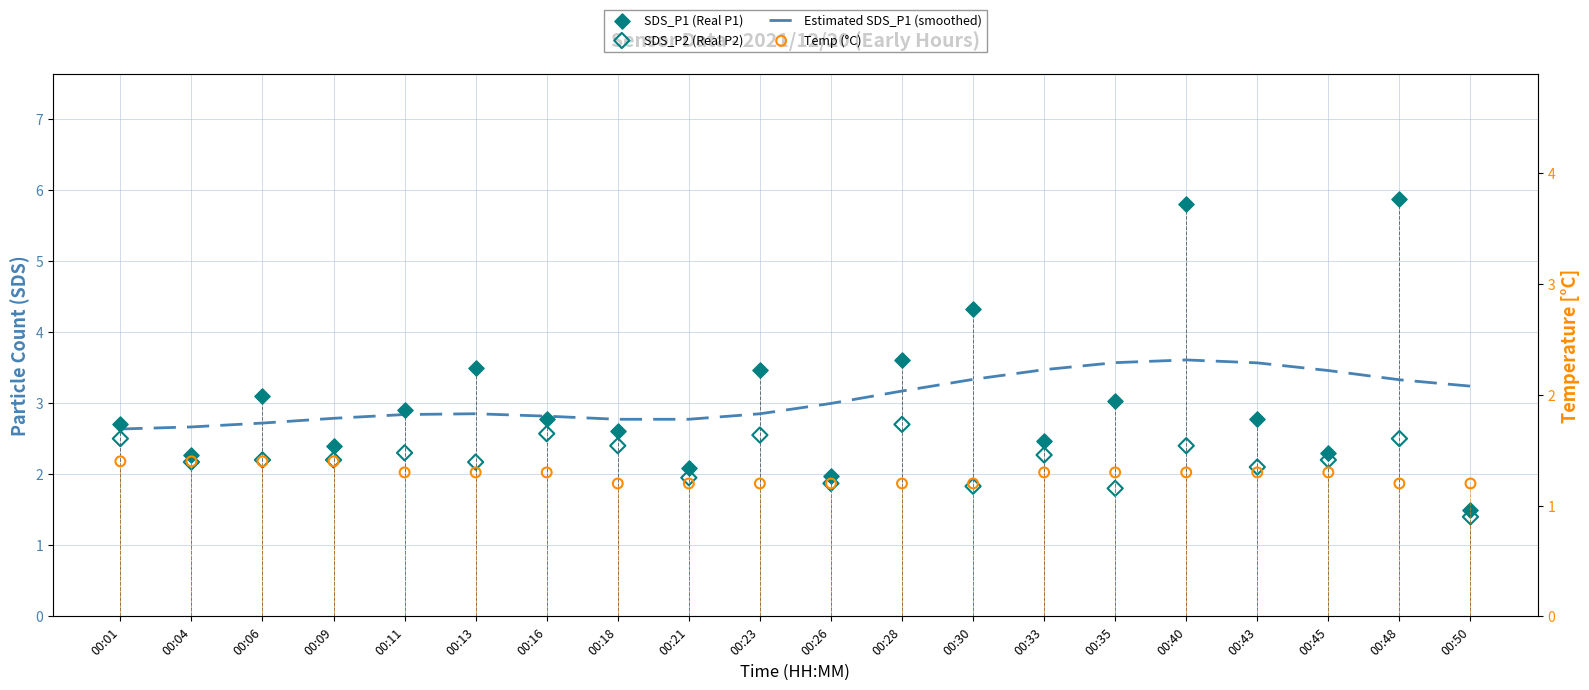

Which series reaches the minimum Y coordinate?

Temp (°C)